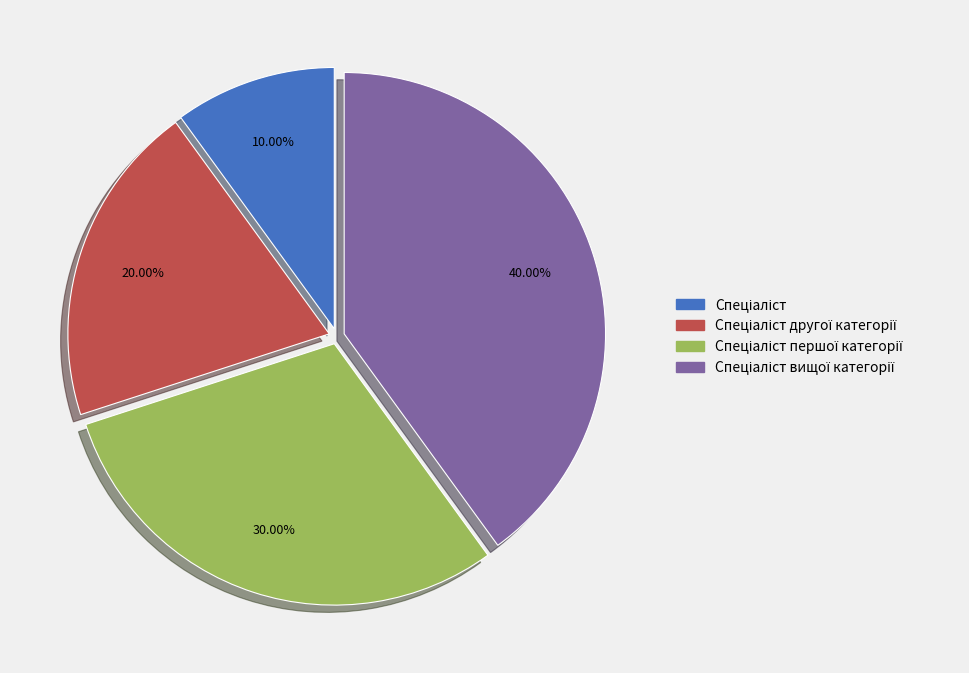

Is there any slice that represents more than half of the pie?

No